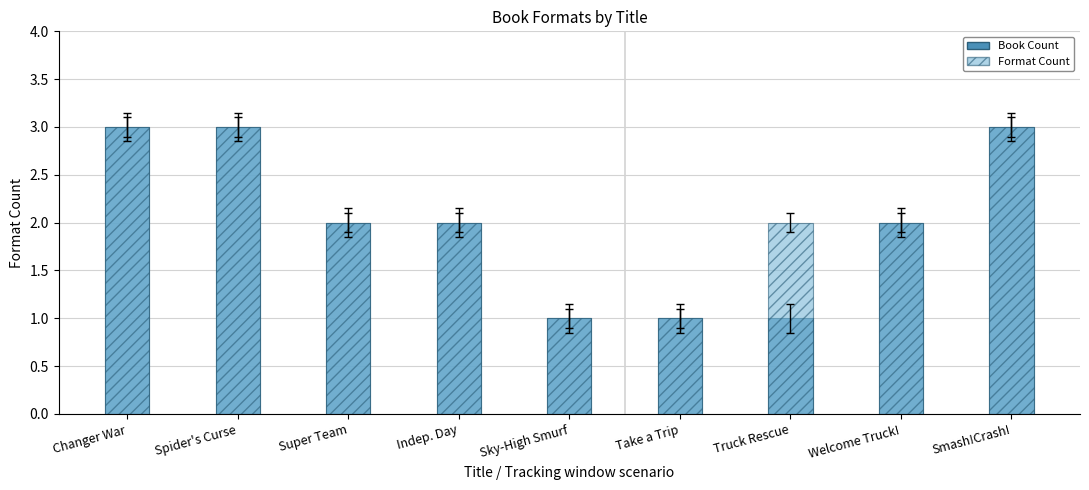

How many Format Count values are between 2 and 3?

7